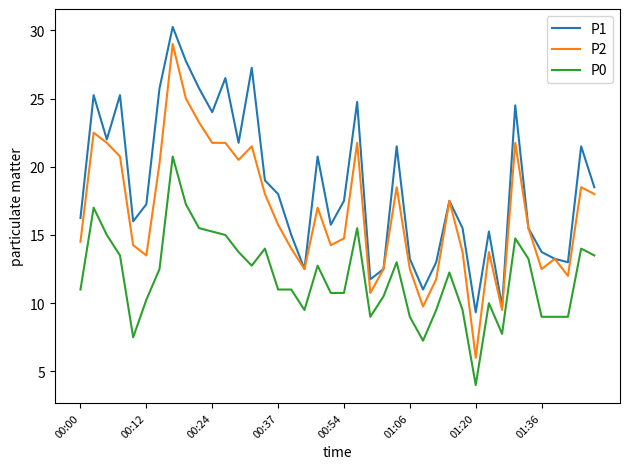

What is the maximum value for P2?

29.0